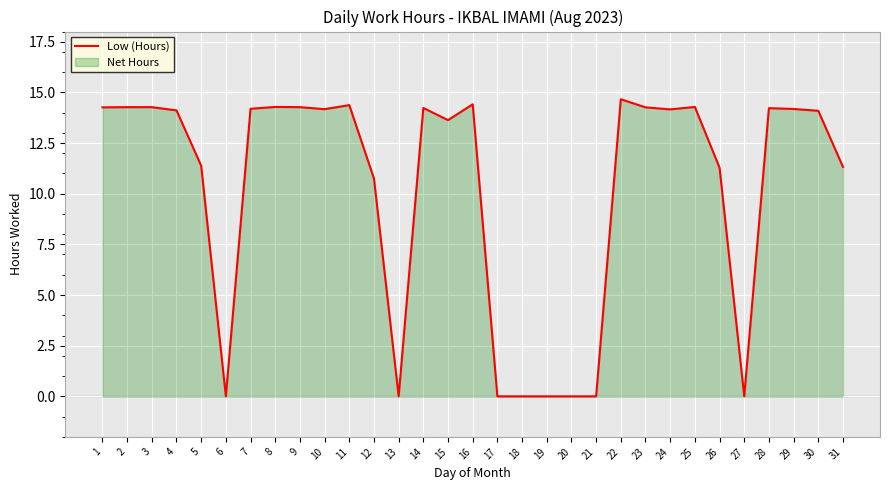

List the labels in order of value, largest first.

22, 16, 11, 8, 25, 2, 3, 9, 1, 23, 14, 28, 7, 29, 10, 24, 4, 30, 15, 5, 31, 26, 12, 6, 13, 17, 18, 19, 20, 21, 27